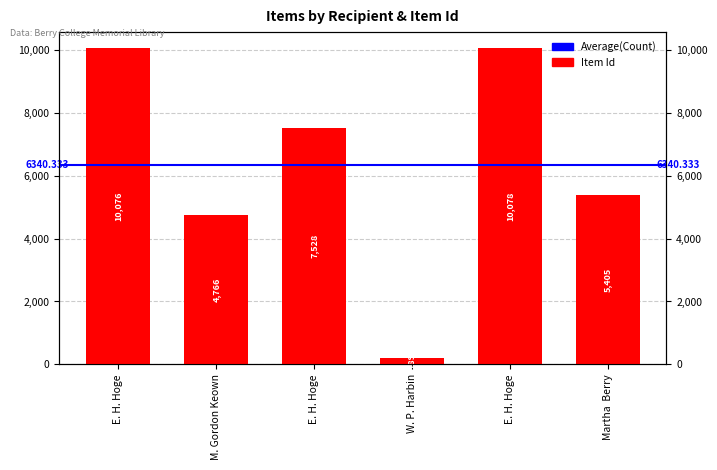

Which category has the highest value across all series?

E. H. Hoge